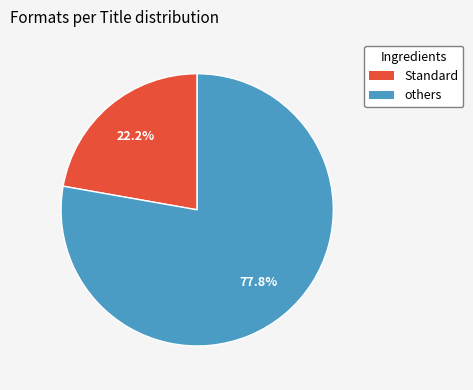

To the nearest percent, what is the average slice percentage?

50%